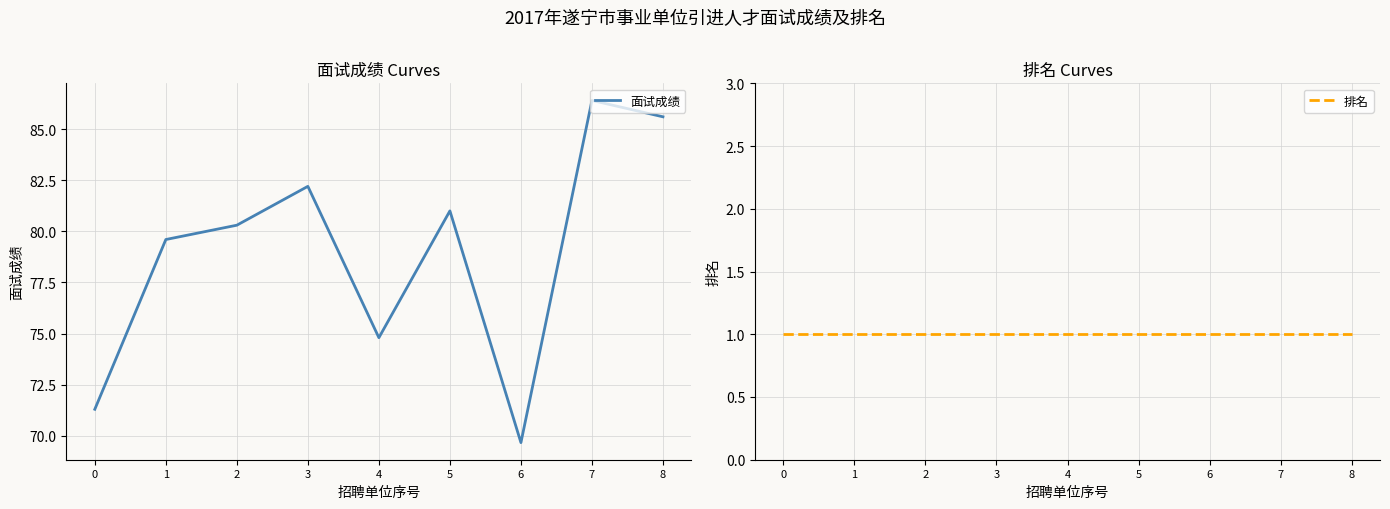

Which series has the largest total across all categories?

面试成绩